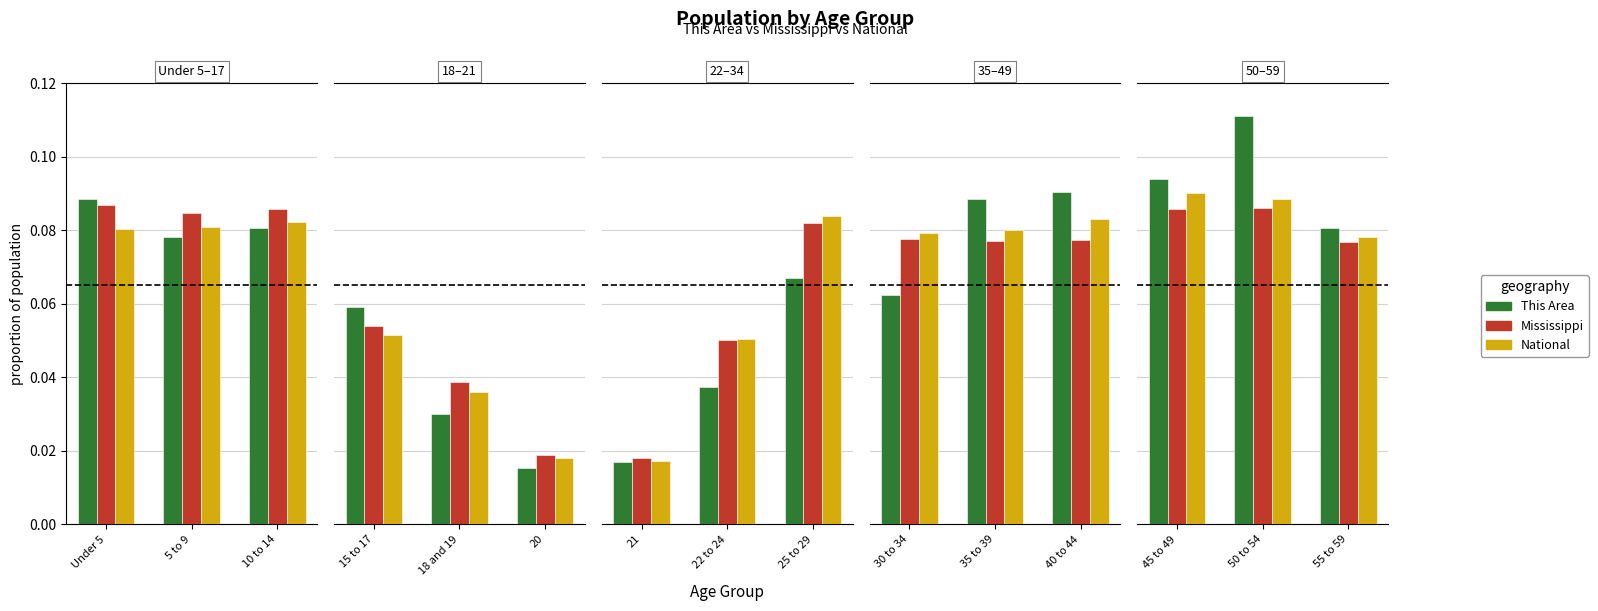

Which series has the widest spread of values?

This Area